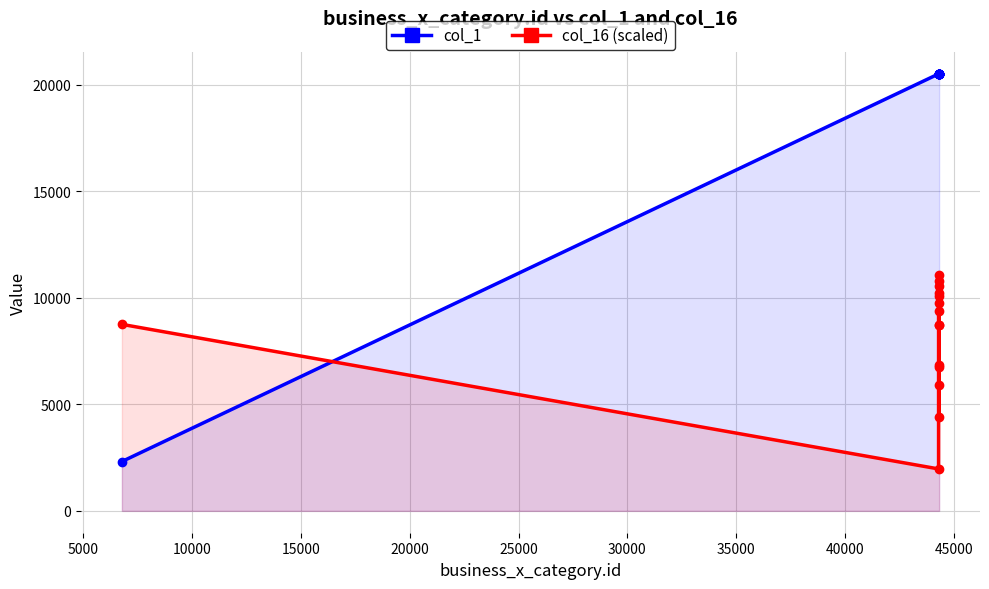

How many lines are shown in the chart?

2